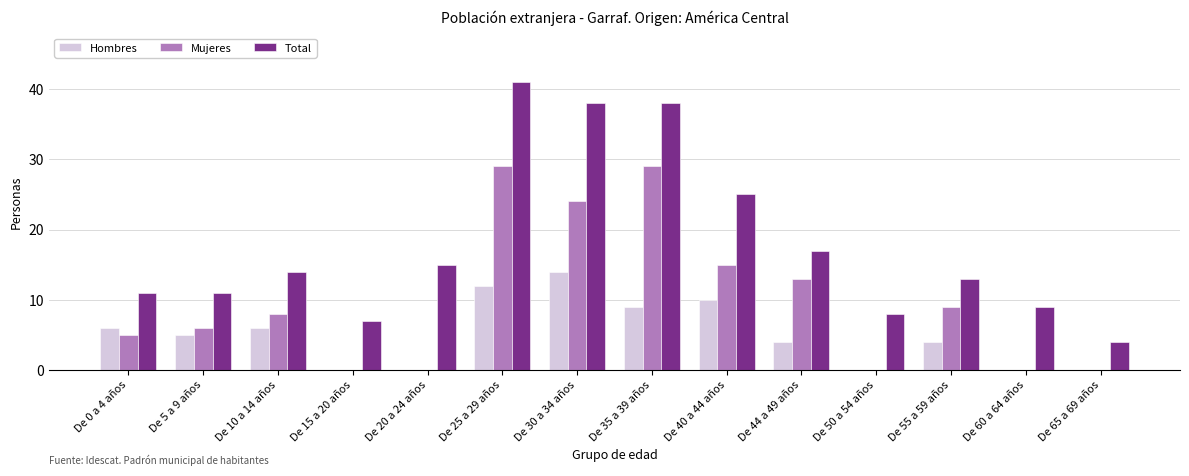

How many groups of bars are there?

14